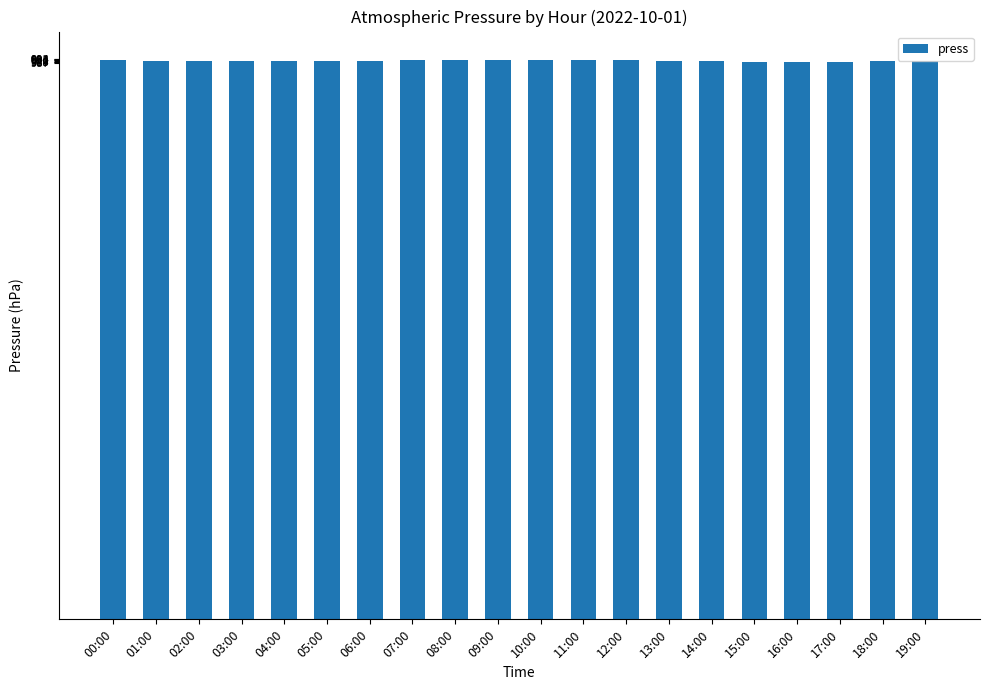

What position from the right is 02:00?

18